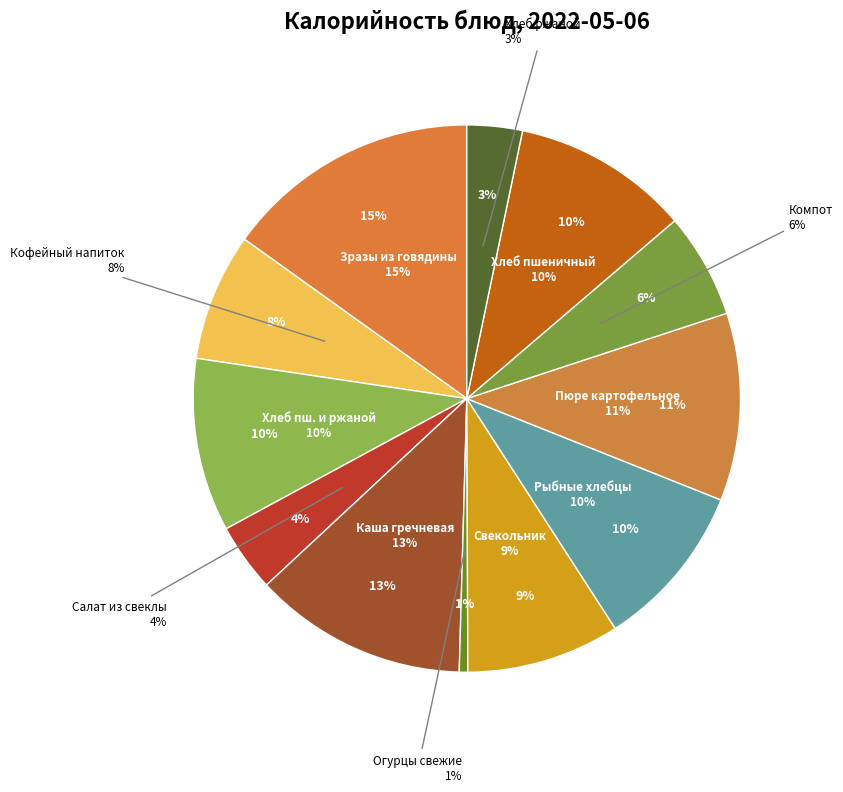

Is there any slice that represents more than half of the pie?

No